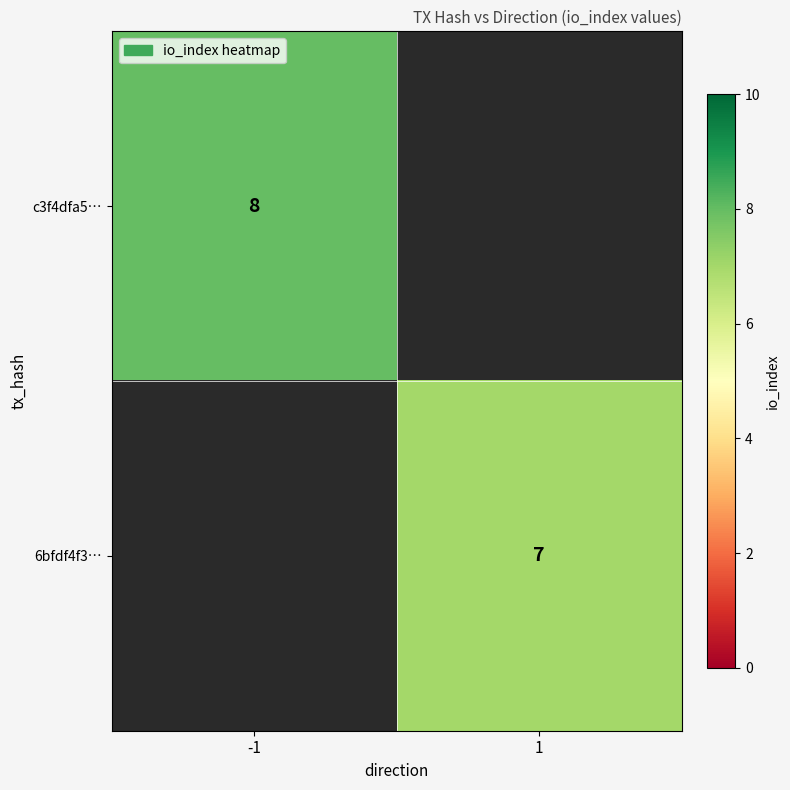

Is the value of c3f4dfa5… at -1 greater than the value of 6bfdf4f3… at 1?

Yes